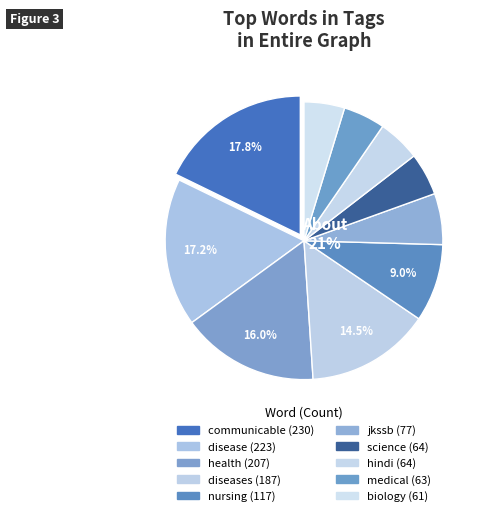

How much of the chart is everything except science?

95.1%